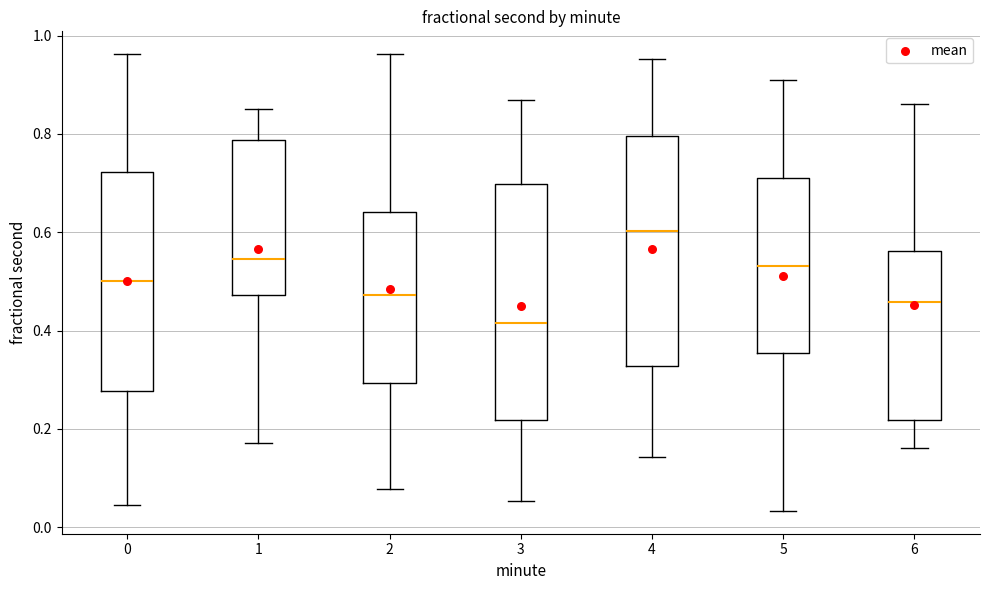

Reading left to right, read every box against the y-axis: the position of its median line, the range the box covers, and the ends of its whiskers. The values are not printed on the chart, so give them approximately, as read against the axis.

0: median 0.50, box 0.28 to 0.72, whiskers 0.04 to 0.96
1: median 0.54, box 0.48 to 0.78, whiskers 0.18 to 0.86
2: median 0.48, box 0.30 to 0.64, whiskers 0.08 to 0.96
3: median 0.42, box 0.22 to 0.70, whiskers 0.06 to 0.86
4: median 0.60, box 0.32 to 0.80, whiskers 0.14 to 0.96
5: median 0.54, box 0.36 to 0.70, whiskers 0.04 to 0.90
6: median 0.46, box 0.22 to 0.56, whiskers 0.16 to 0.86